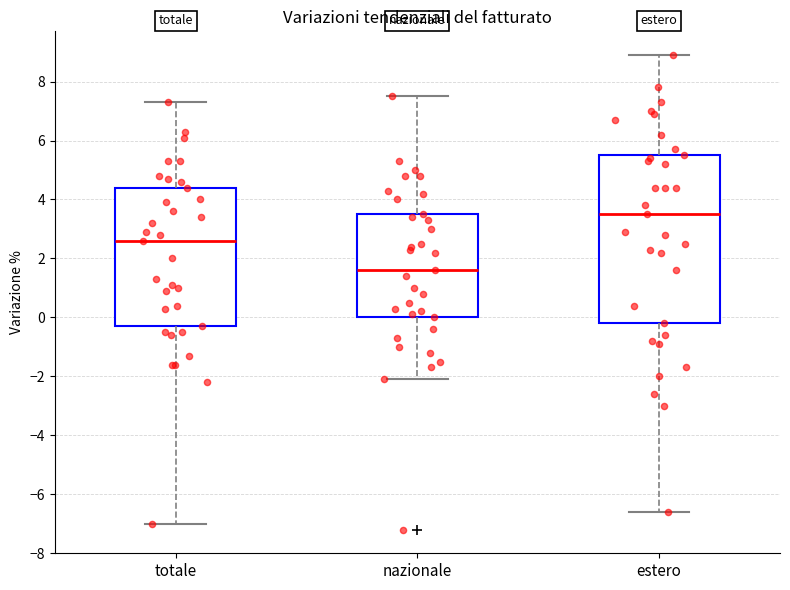

Which box has the highest median line?

estero